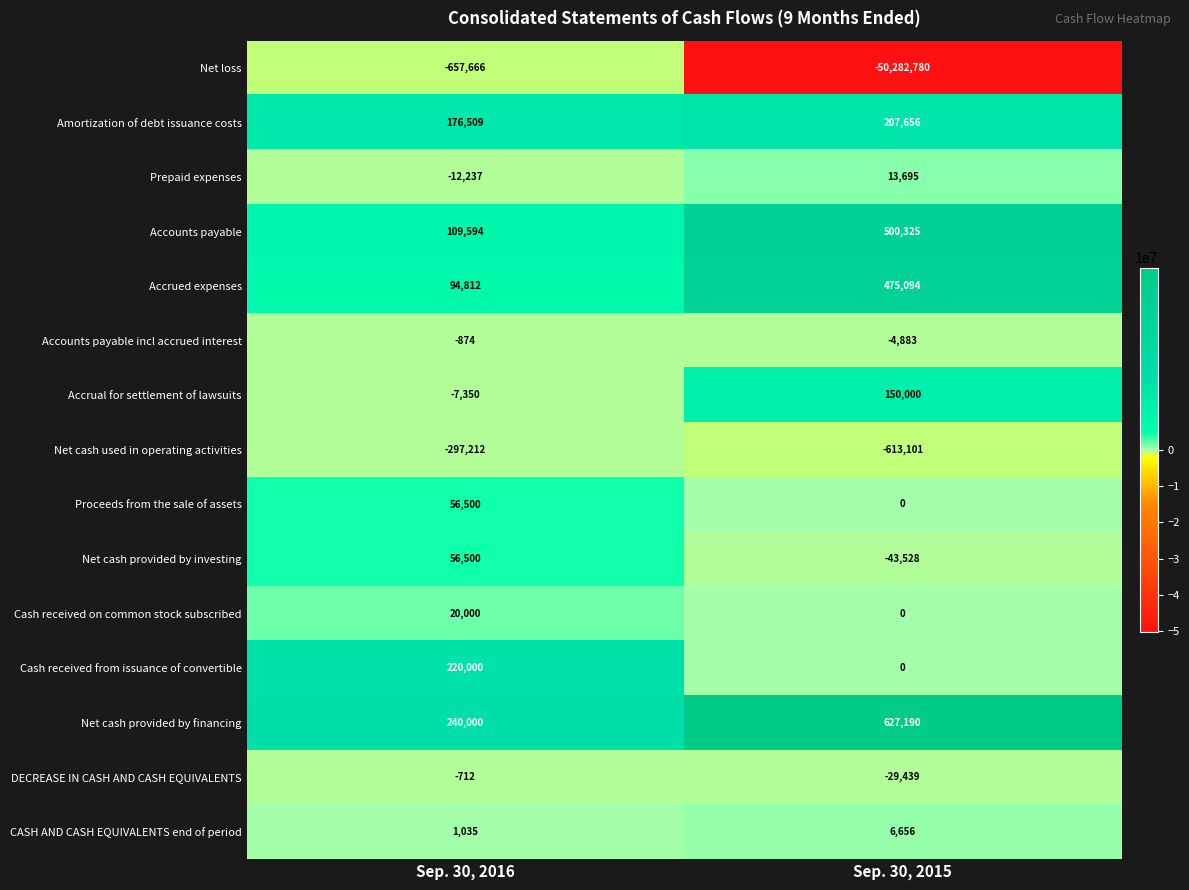

Reading right to left, list all the values displayed in this chart.

Net loss: Sep. 30, 2015=-50282780	Sep. 30, 2016=-657666
Amortization of debt issuance costs: Sep. 30, 2015=207656	Sep. 30, 2016=176509
Prepaid expenses: Sep. 30, 2015=13695	Sep. 30, 2016=-12237
Accounts payable: Sep. 30, 2015=500325	Sep. 30, 2016=109594
Accrued expenses: Sep. 30, 2015=475094	Sep. 30, 2016=94812
Accounts payable incl accrued interest: Sep. 30, 2015=-4883	Sep. 30, 2016=-874
Accrual for settlement of lawsuits: Sep. 30, 2015=150000	Sep. 30, 2016=-7350
Net cash used in operating activities: Sep. 30, 2015=-613101	Sep. 30, 2016=-297212
Proceeds from the sale of assets: Sep. 30, 2015=0	Sep. 30, 2016=56500
Net cash provided by investing: Sep. 30, 2015=-43528	Sep. 30, 2016=56500
Cash received on common stock subscribed: Sep. 30, 2015=0	Sep. 30, 2016=20000
Cash received from issuance of convertible: Sep. 30, 2015=0	Sep. 30, 2016=220000
Net cash provided by financing: Sep. 30, 2015=627190	Sep. 30, 2016=240000
DECREASE IN CASH AND CASH EQUIVALENTS: Sep. 30, 2015=-29439	Sep. 30, 2016=-712
CASH AND CASH EQUIVALENTS end of period: Sep. 30, 2015=6656	Sep. 30, 2016=1035